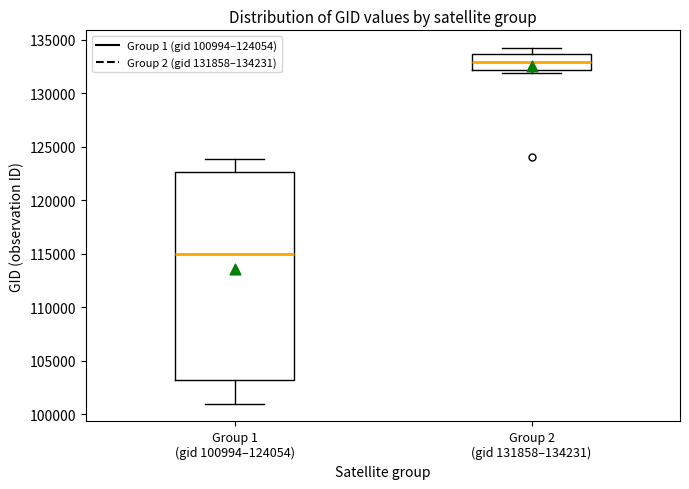

Comparing the boxes themselves (not the whiskers), which one is the tallest?

Group 1 (gid 100994–124054)